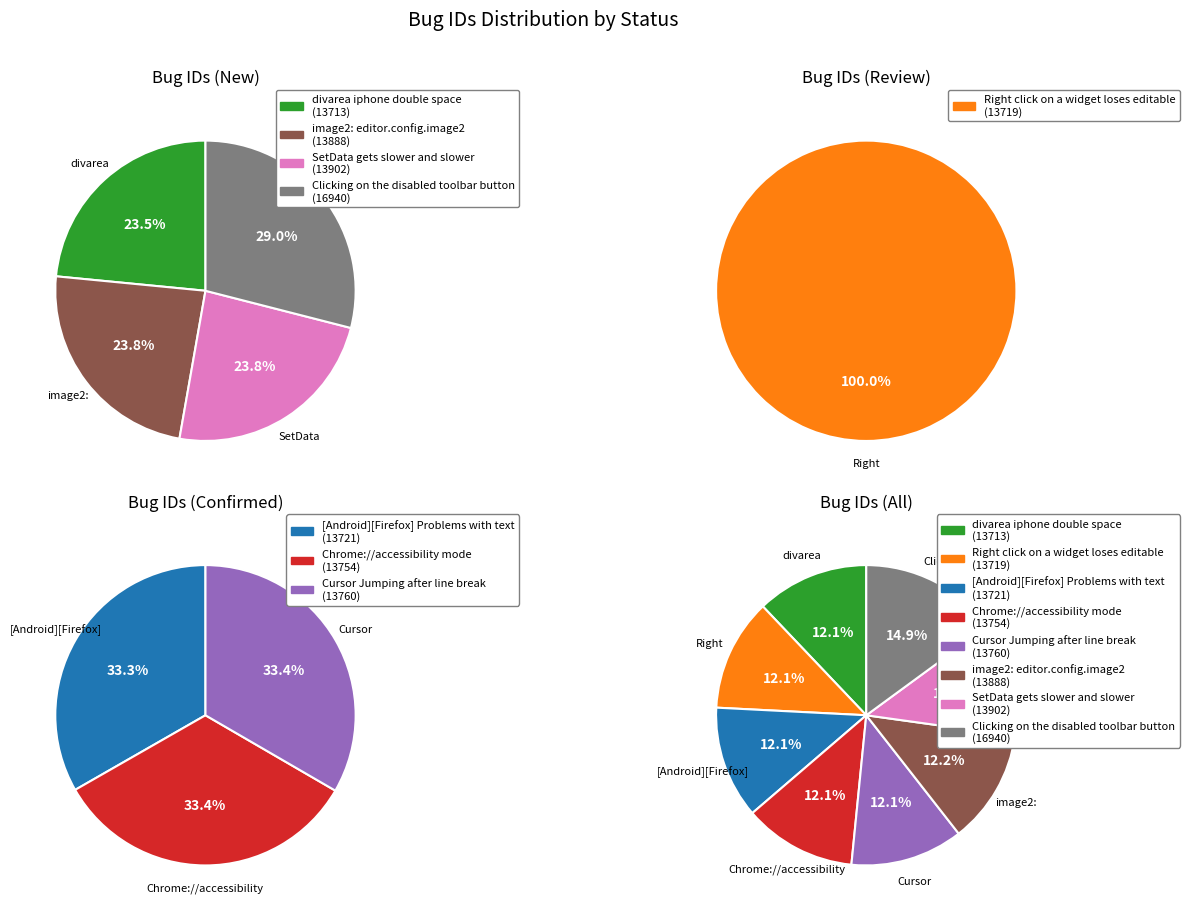

To the nearest percent, what is the combined percentage of Clicking on the disabled toolbar button and SetData gets slower and slower?

27%